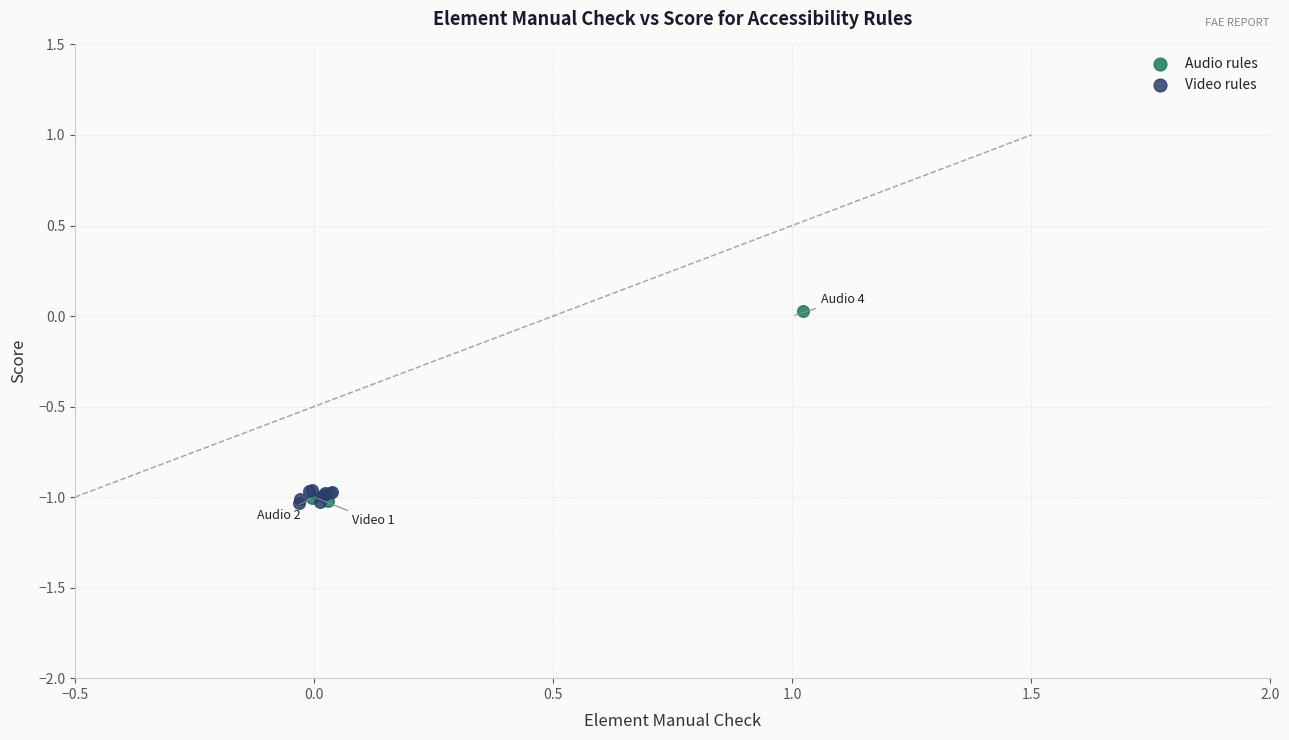

Which series contains the highest Y value?

Audio rules